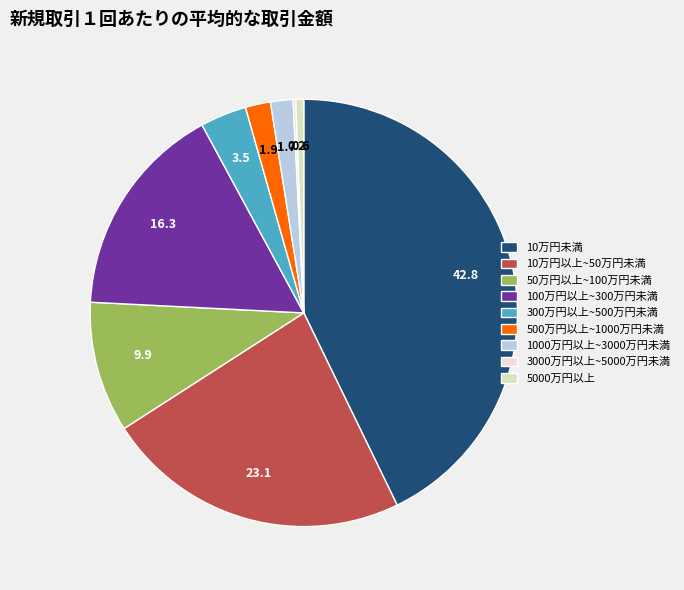

Do 1000万円以上~3000万円未満 and 10万円以上~50万円未満 together represent more than half of the pie?

No